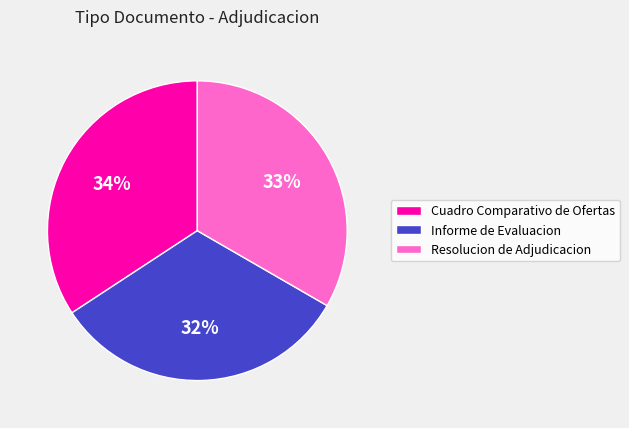

Combined, do Resolucion de Adjudicacion and Informe de Evaluacion account for over 50%?

Yes